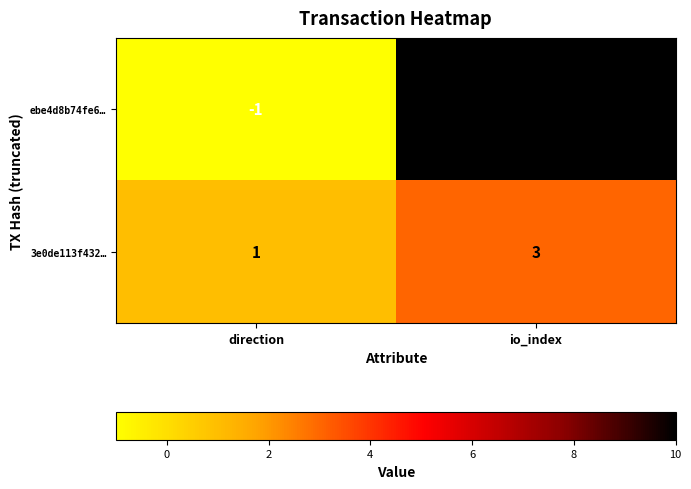

Which series has the widest spread of values?

ebe4d8b74fe6…